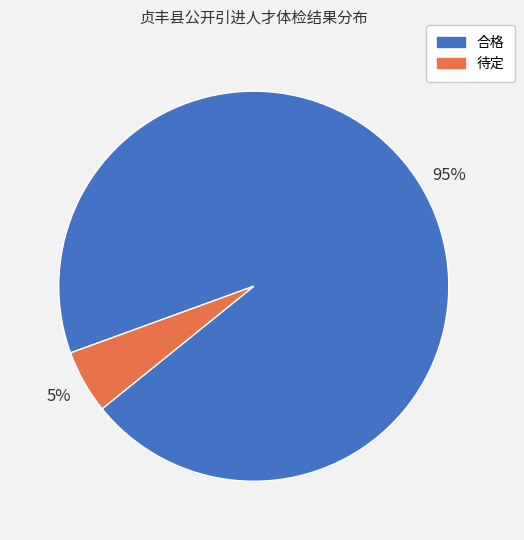

Do 待定 and 合格 together represent more than half of the pie?

Yes